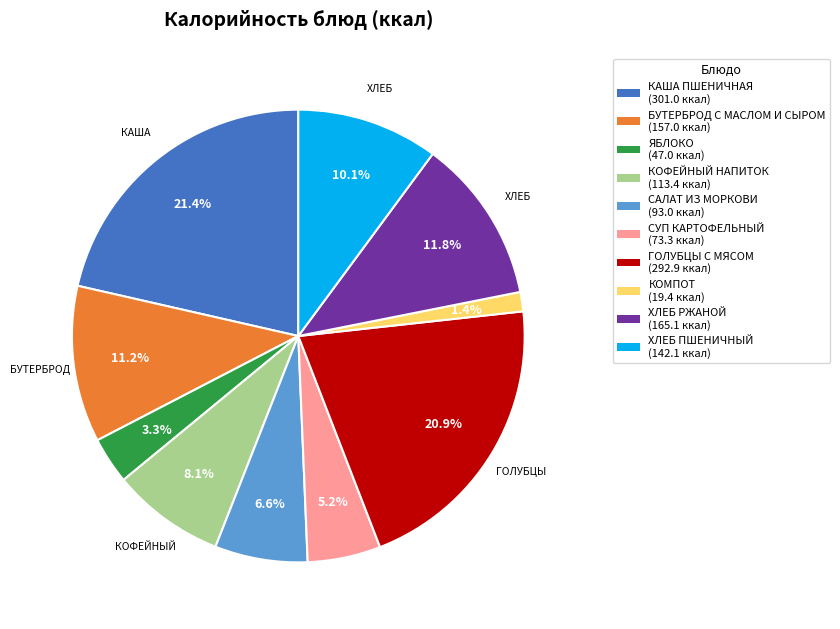

To the nearest percent, what portion does ХЛЕБ РЖАНОЙ represent?

12%